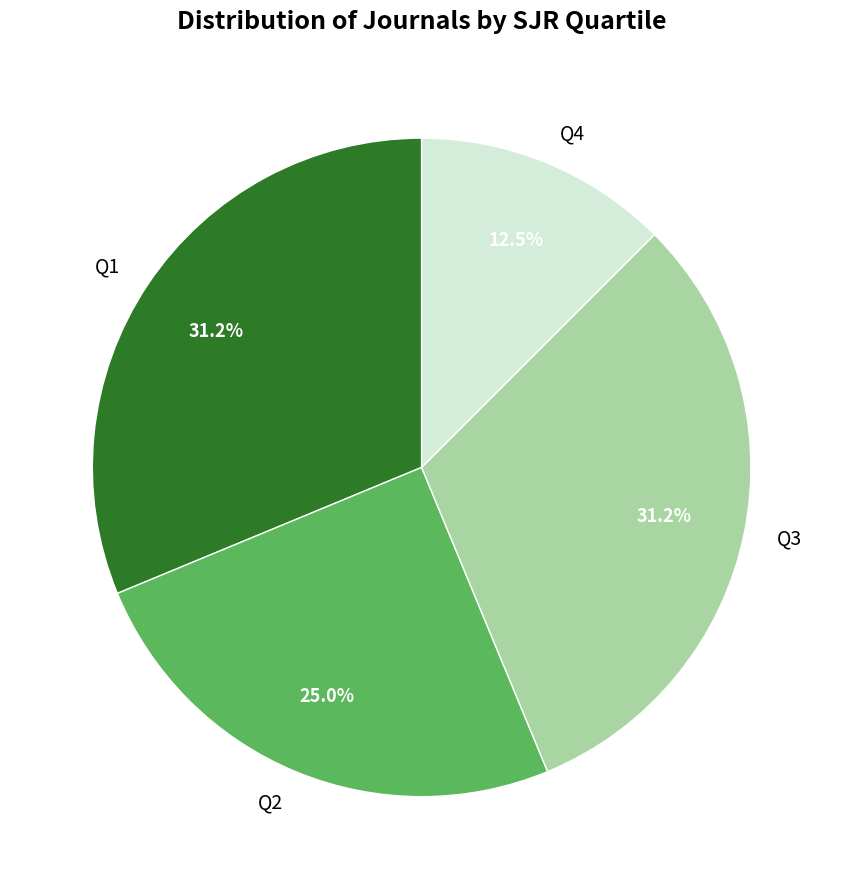

Combined, do Q4 and Q2 account for over 50%?

No